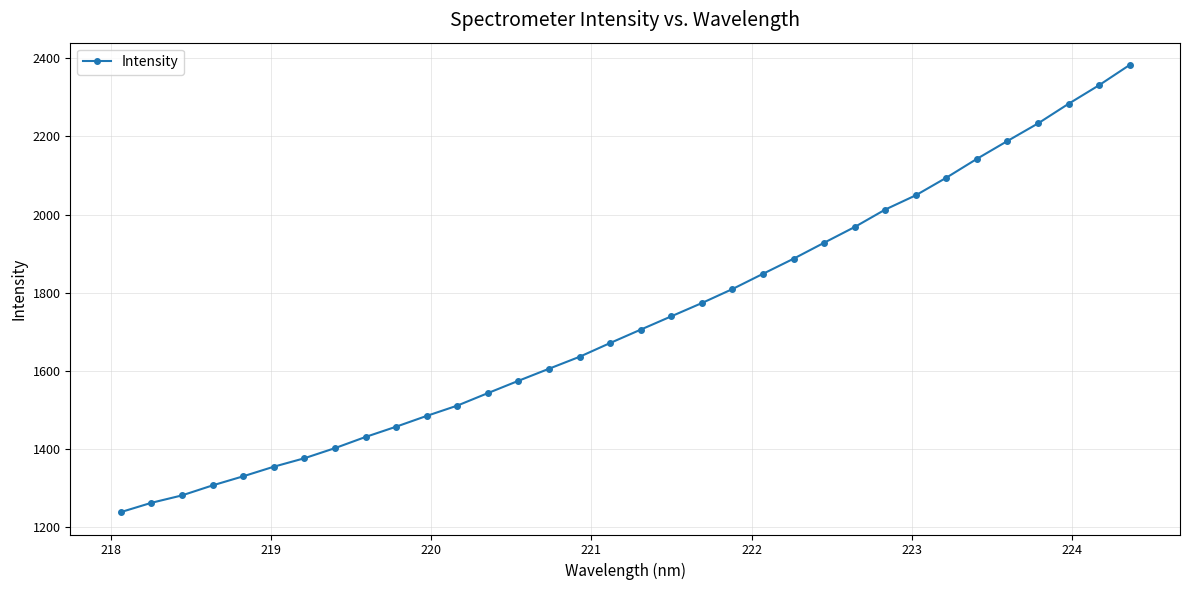

What is the greatest value displayed?

2382.5